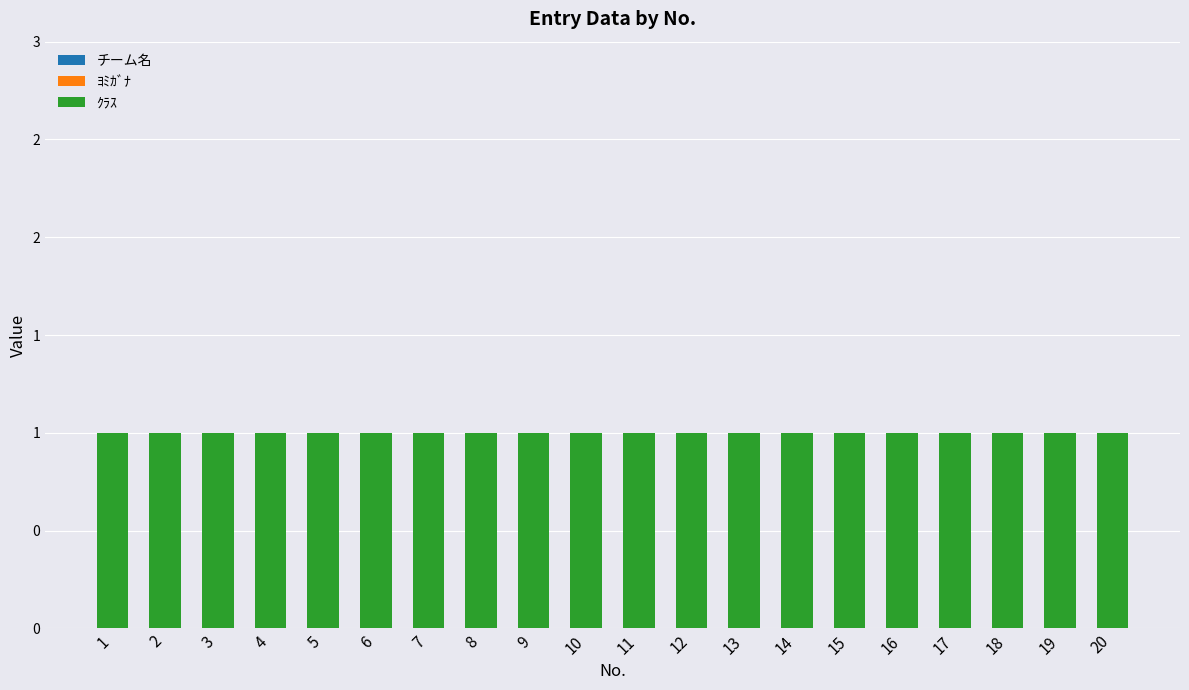

At how many categories does at least one series exceed 0?

20